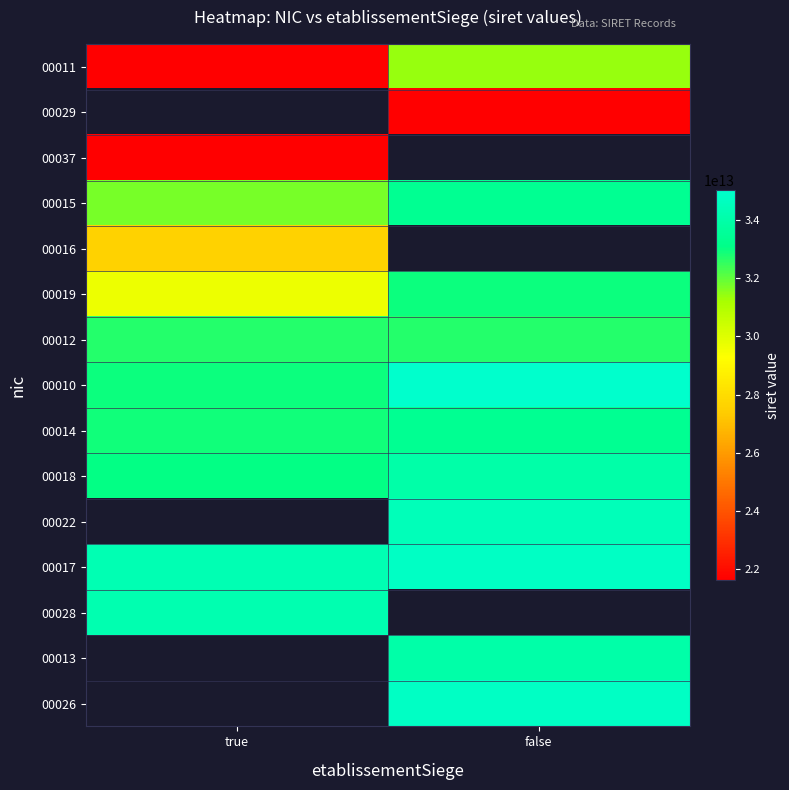

At how many categories does at least one series exceed 24810293817612?

2